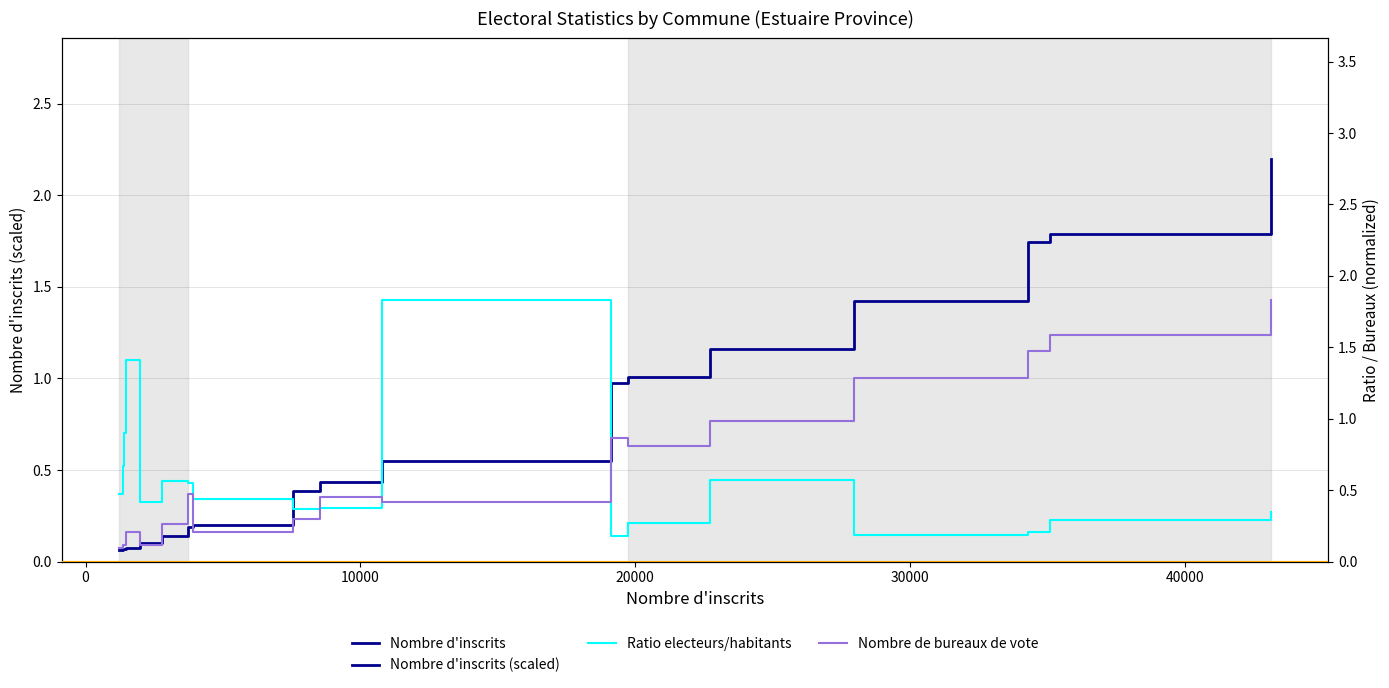

Reading left to right, transcribe all the data shown in this chart.

Nombre d'inscrits: 1224.0	1370.0	1407.0	1476.0	1980.0	2789.0	3744.0	3896.0	7545.0	8548.0	10791.0	19128.0	19741.0	22741.0	27975.0	34307.0	35115.0	43133.0
Nombre d'inscrits (scaled): 0.1	0.1	0.1	0.1	0.1	0.1	0.2	0.2	0.4	0.4	0.5	1.0	1.0	1.2	1.4	1.7	1.8	2.2
Ratio electeurs/habitants: 0.5	0.7	0.9	1.4	0.4	0.6	0.5	0.4	0.4	0.4	1.8	0.2	0.3	0.6	0.2	0.2	0.3	0.3
Nombre de bureaux de vote: 0.1	0.1	0.1	0.2	0.1	0.3	0.5	0.2	0.3	0.5	0.4	0.9	0.8	1.0	1.3	1.5	1.6	1.8